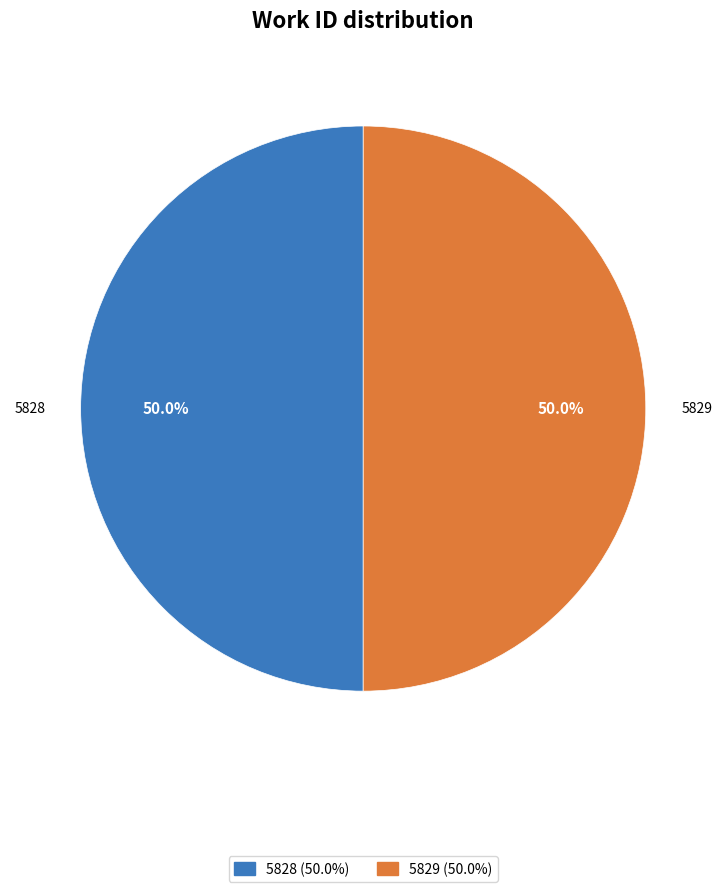

Approximately how many times larger is the value at 5829 compared to 5828?

1.0